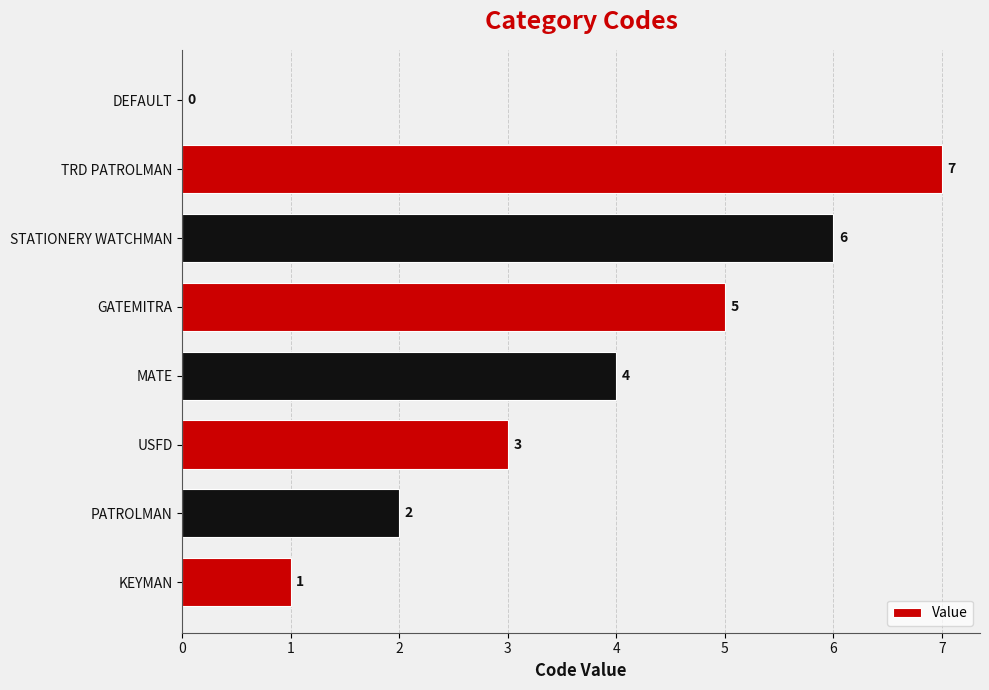

How many values are above zero?

7